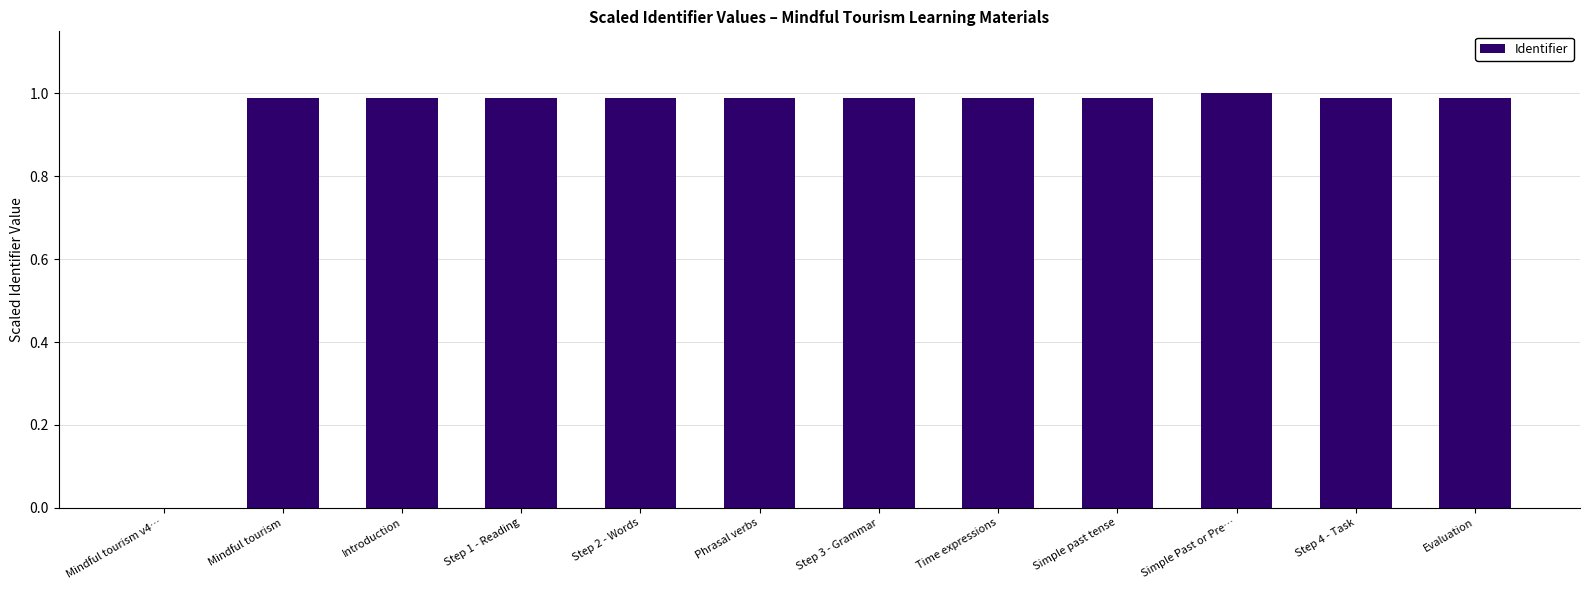

What is the sum of all values?

10.9